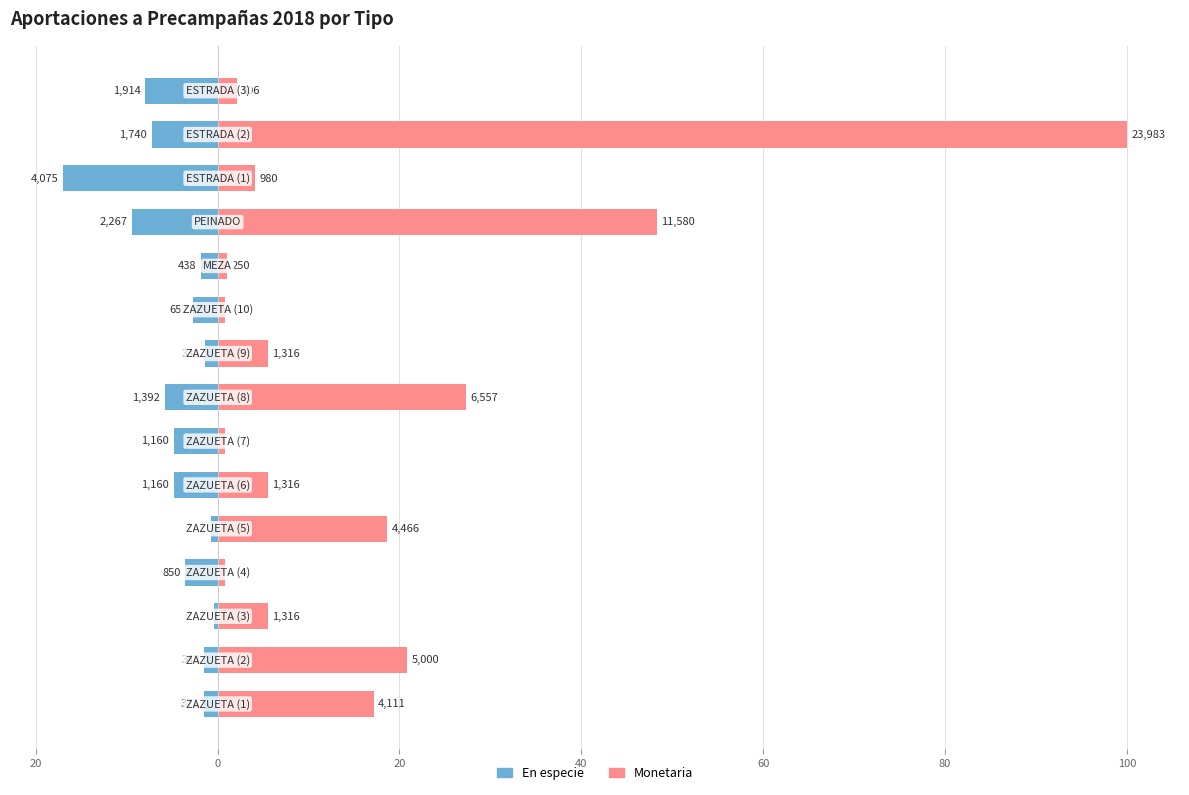

The Monetaria series shows 0.8 at 80. True or false?

True